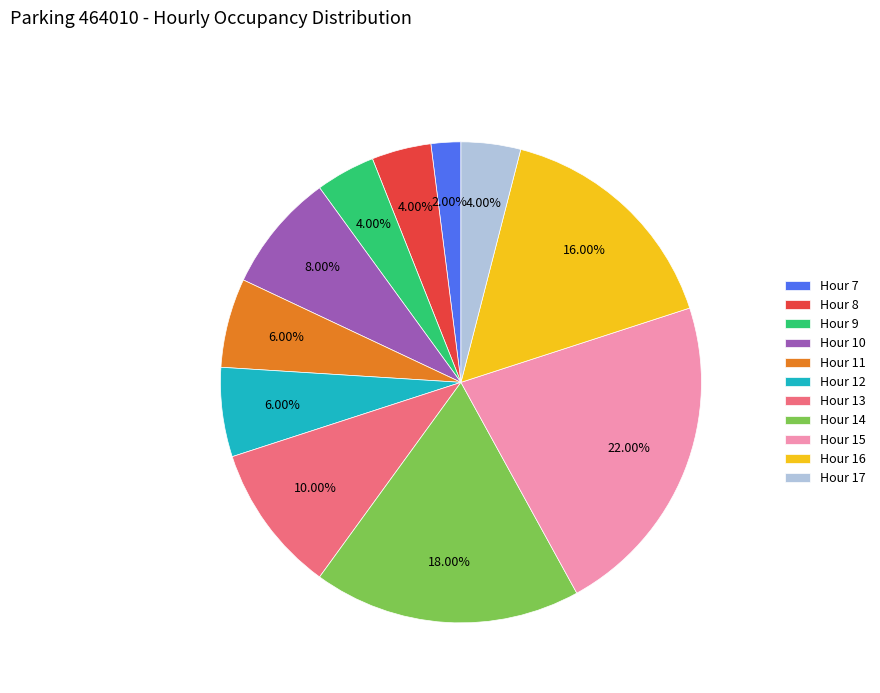

Is Hour 15 the majority of the pie?

No